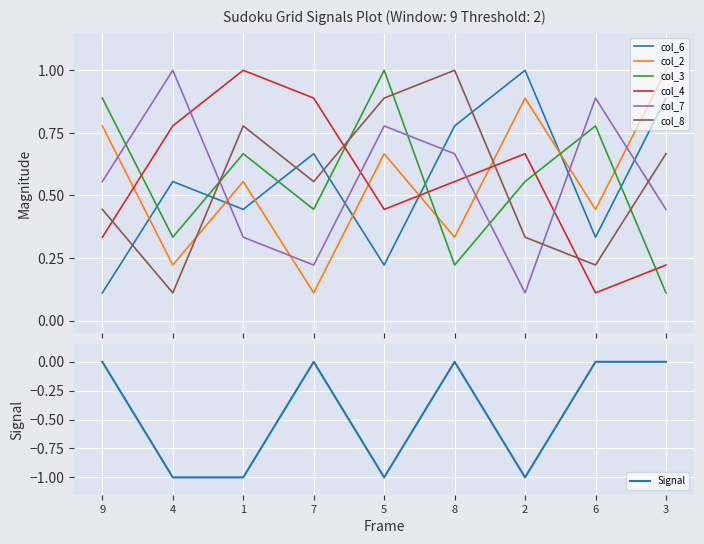

What position from the right is 1?

7